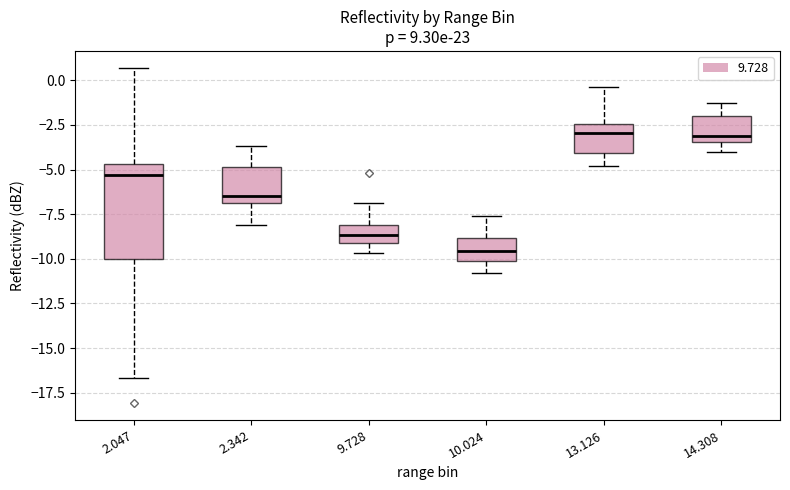

Reading left to right, transcribe this box plot: for each box, give where its median line is, the range the box spans, and where its two whiskers end, as read against the y-axis. The values are not printed on the chart, so give them approximately, as read against the axis.

2.047: median -5.5, box -10.0 to -4.5, whiskers -16.5 to 0.5
2.342: median -6.5, box -7.0 to -5.0, whiskers -8.0 to -3.5
9.728: median -8.5, box -9.0 to -8.0, whiskers -9.5 to -7.0
10.024: median -9.5, box -10.0 to -9.0, whiskers -11.0 to -7.5
13.126: median -3.0, box -4.0 to -2.5, whiskers -5.0 to -0.5
14.308: median -3.0, box -3.5 to -2.0, whiskers -4.0 to -1.5